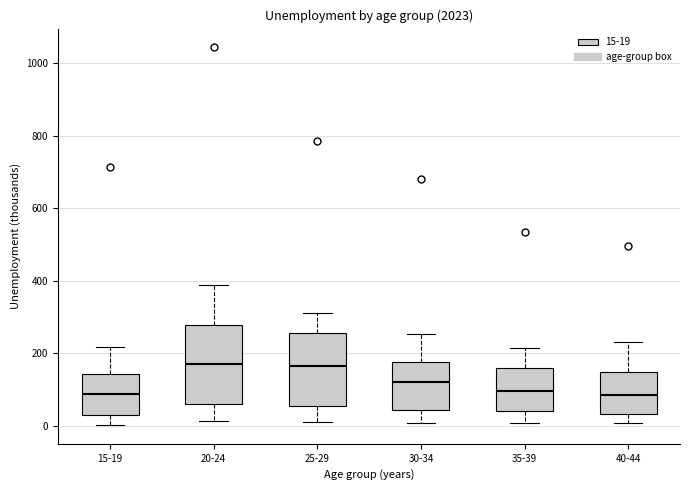

Reading left to right, transcribe this box plot: for each box, give where its median line is, the range the box spans, and where its two whiskers end, as read against the y-axis. The values are not printed on the chart, so give them approximately, as read against the axis.

15-19: median 80, box 20 to 140, whiskers 0 to 220
20-24: median 180, box 60 to 280, whiskers 20 to 380
25-29: median 160, box 60 to 260, whiskers 20 to 320
30-34: median 120, box 40 to 180, whiskers 0 to 260
35-39: median 100, box 40 to 160, whiskers 0 to 220
40-44: median 80, box 40 to 140, whiskers 0 to 240